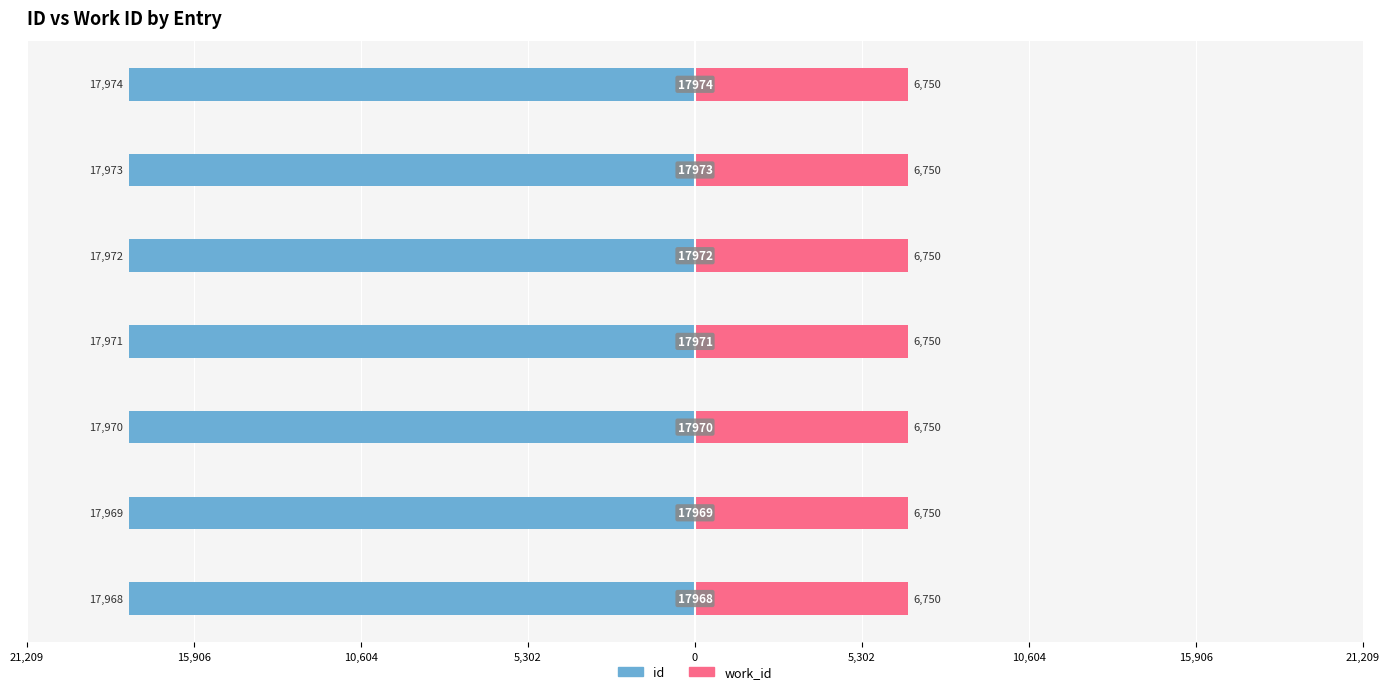

Which series has the widest spread of values?

id